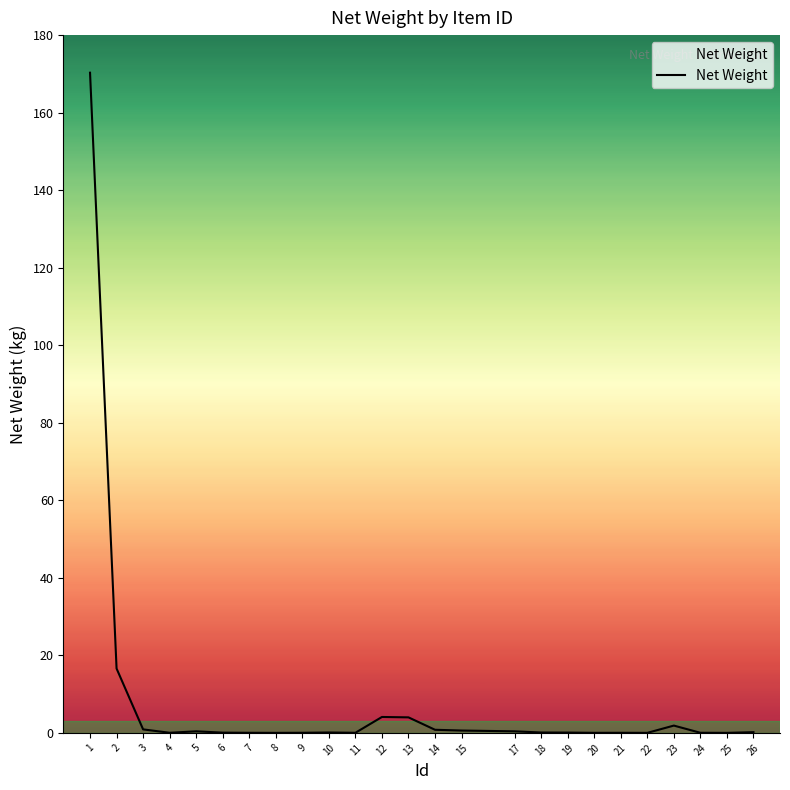

Is this an area chart (filled region under the line)?

No